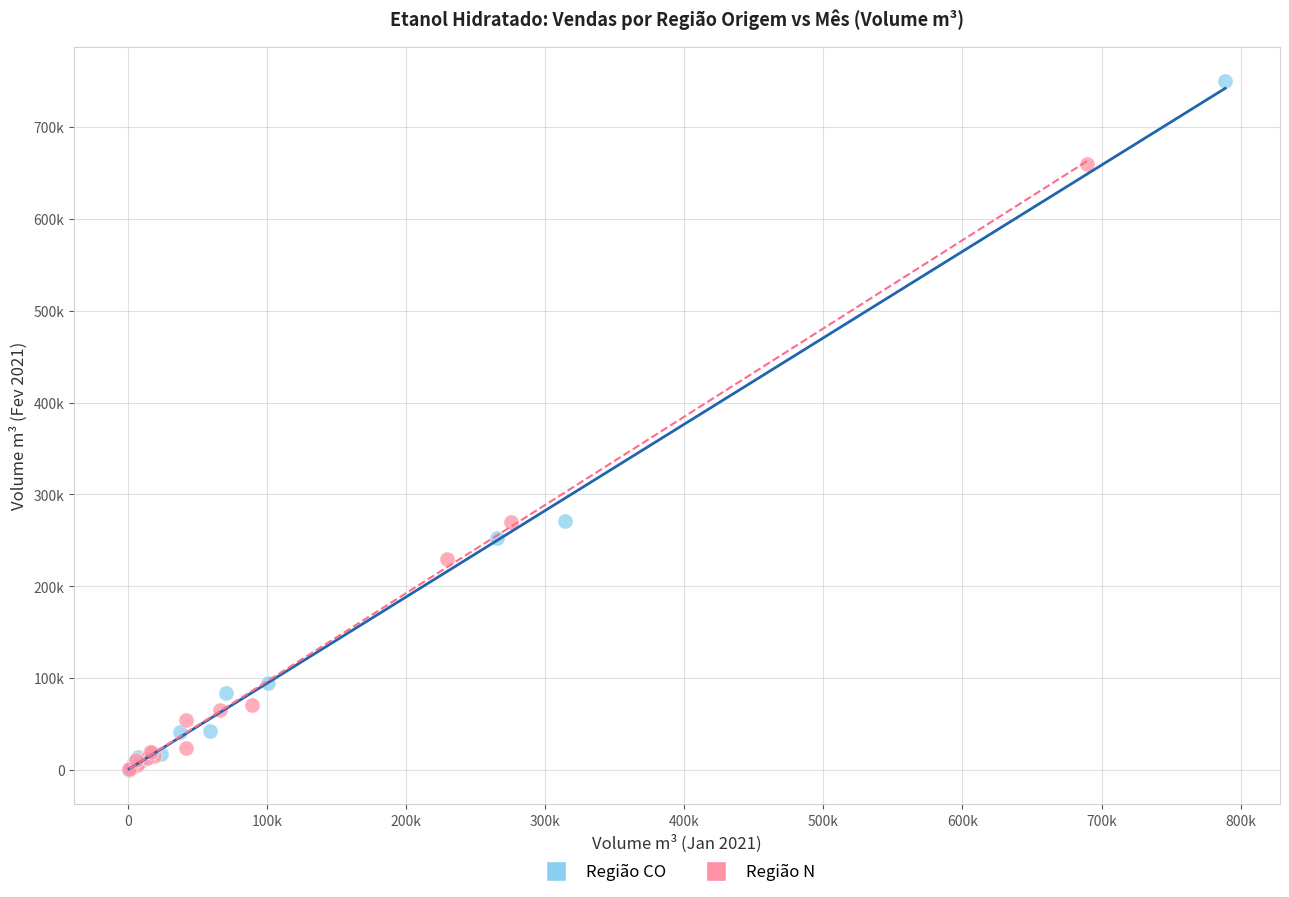

Which series contains the highest Y value?

Região CO